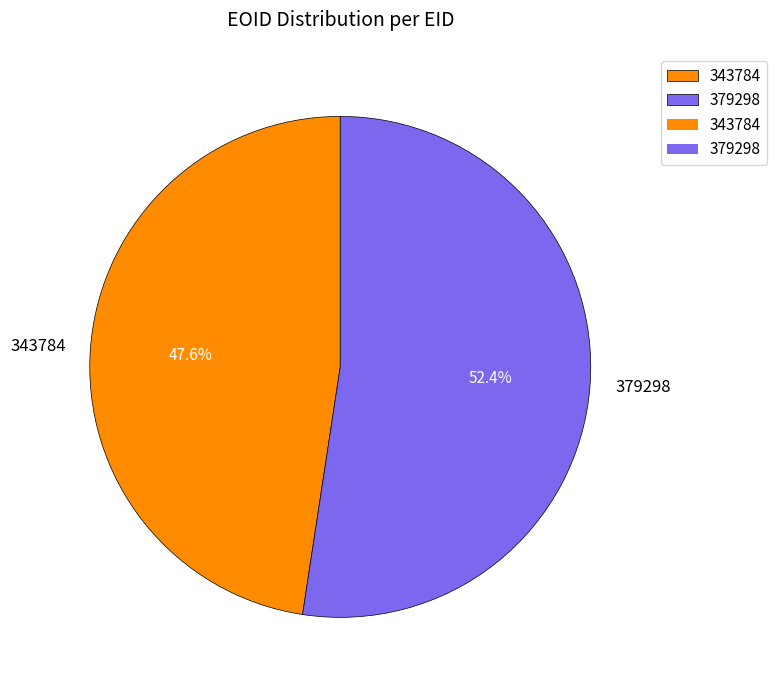

Count the number of slices in the pie.

2